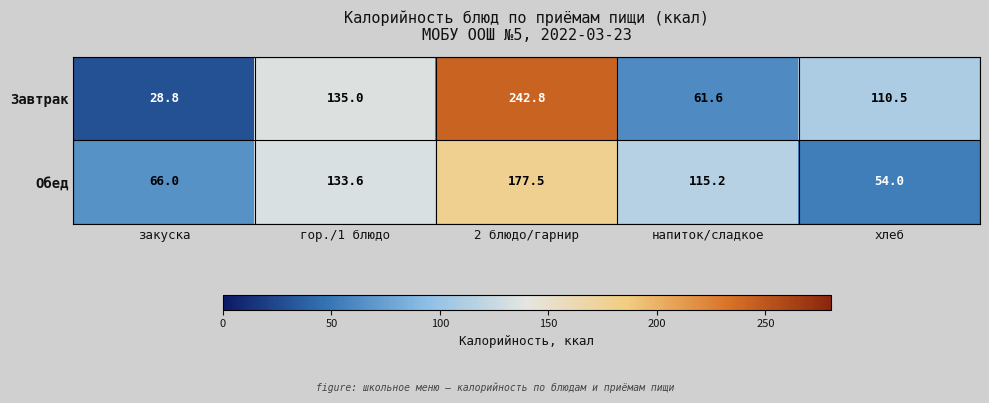

Count the number of data series in this chart.

2